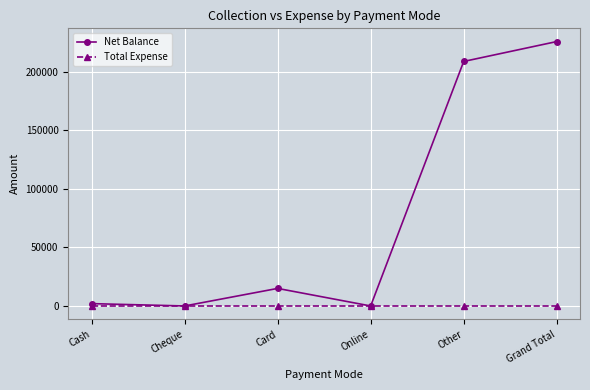

Which category has the highest value across all series?

Grand Total